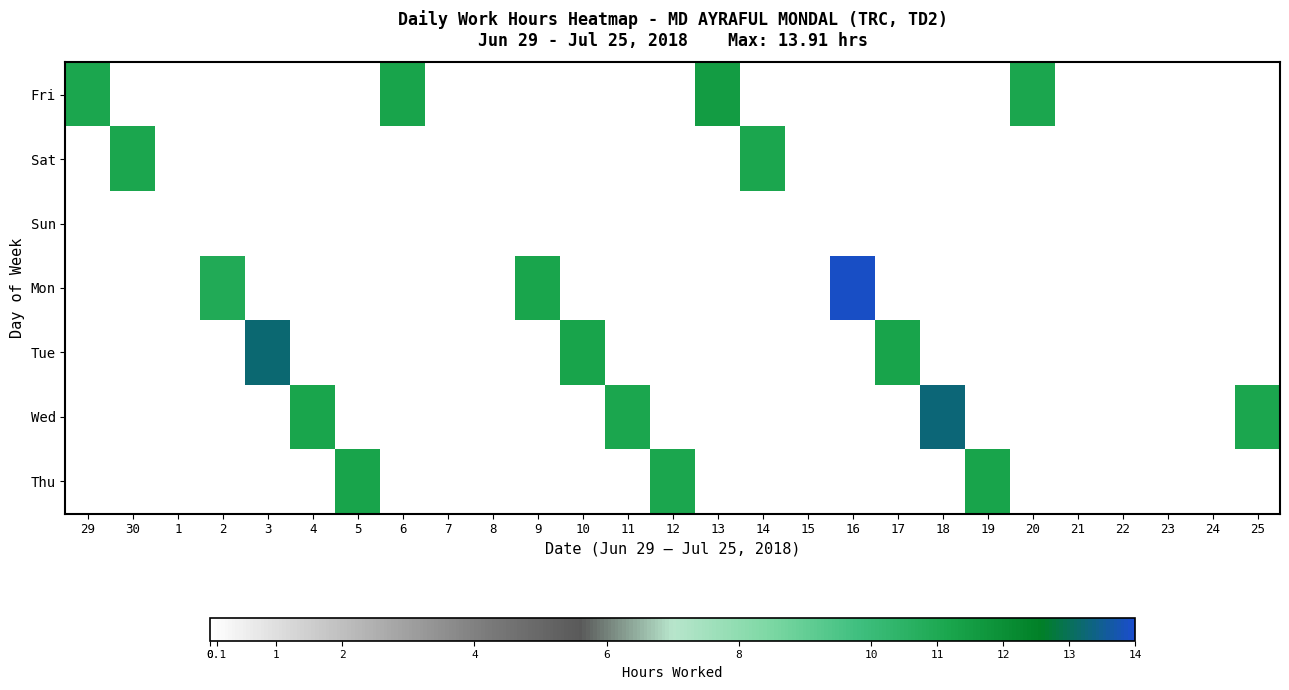

Which series has the widest spread of values?

Mon